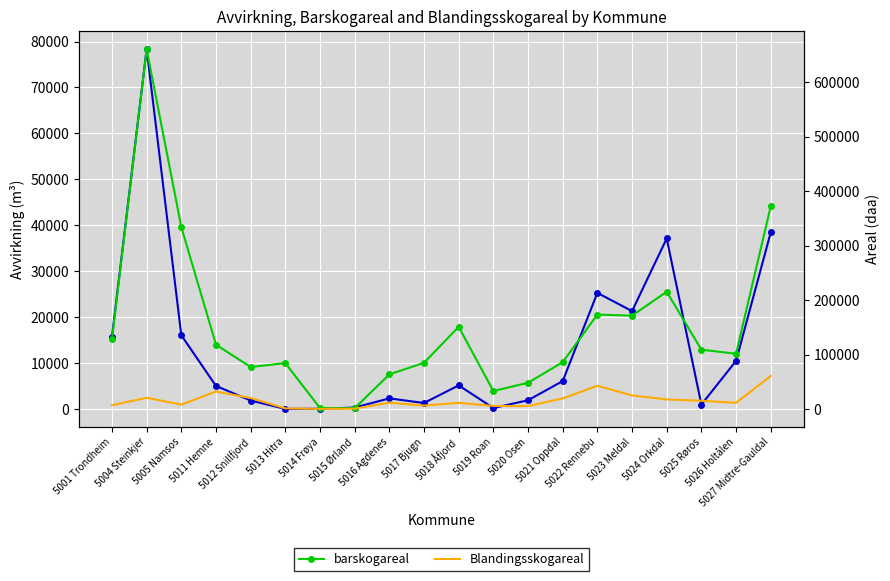

What is the value of the Blandingsskogareal point at the 15th from the left?

42585.0